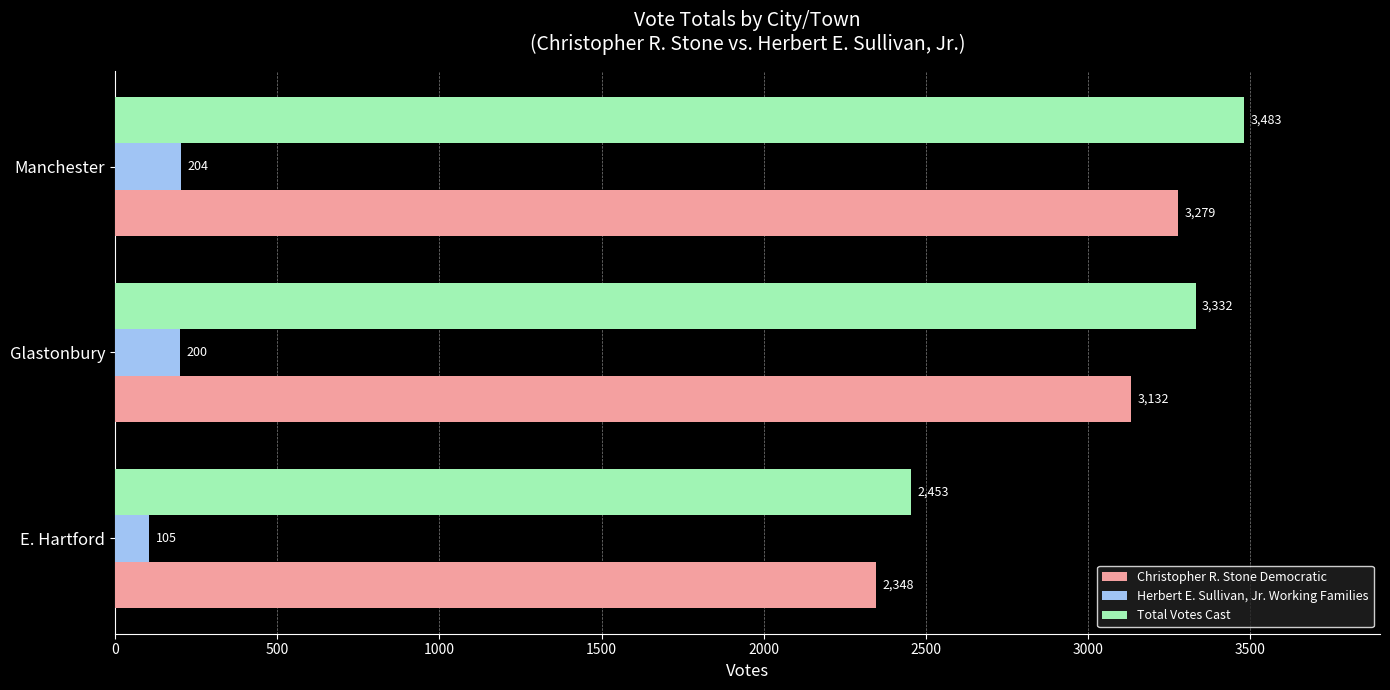

Between Glastonbury and Manchester, which series saw the biggest shift?

Total Votes Cast